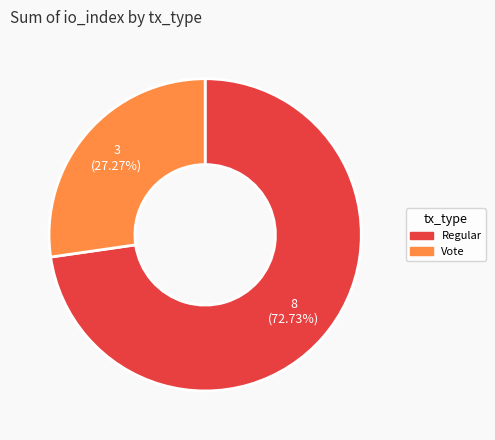

Rank the categories by value from highest to lowest.

Regular, Vote